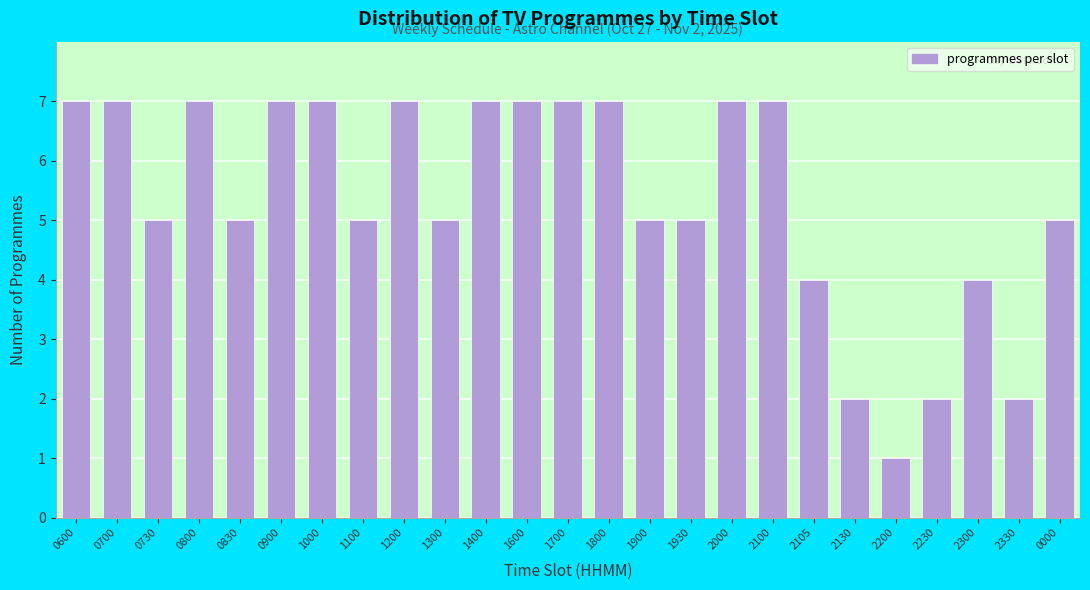

Reading left to right, extract all data points from this chart.

0600=7	0700=7	0730=5	0800=7	0830=5	0900=7	1000=7	1100=5	1200=7	1300=5	1400=7	1600=7	1700=7	1800=7	1900=5	1930=5	2000=7	2100=7	2105=4	2130=2	2200=1	2230=2	2300=4	2330=2	0000=5